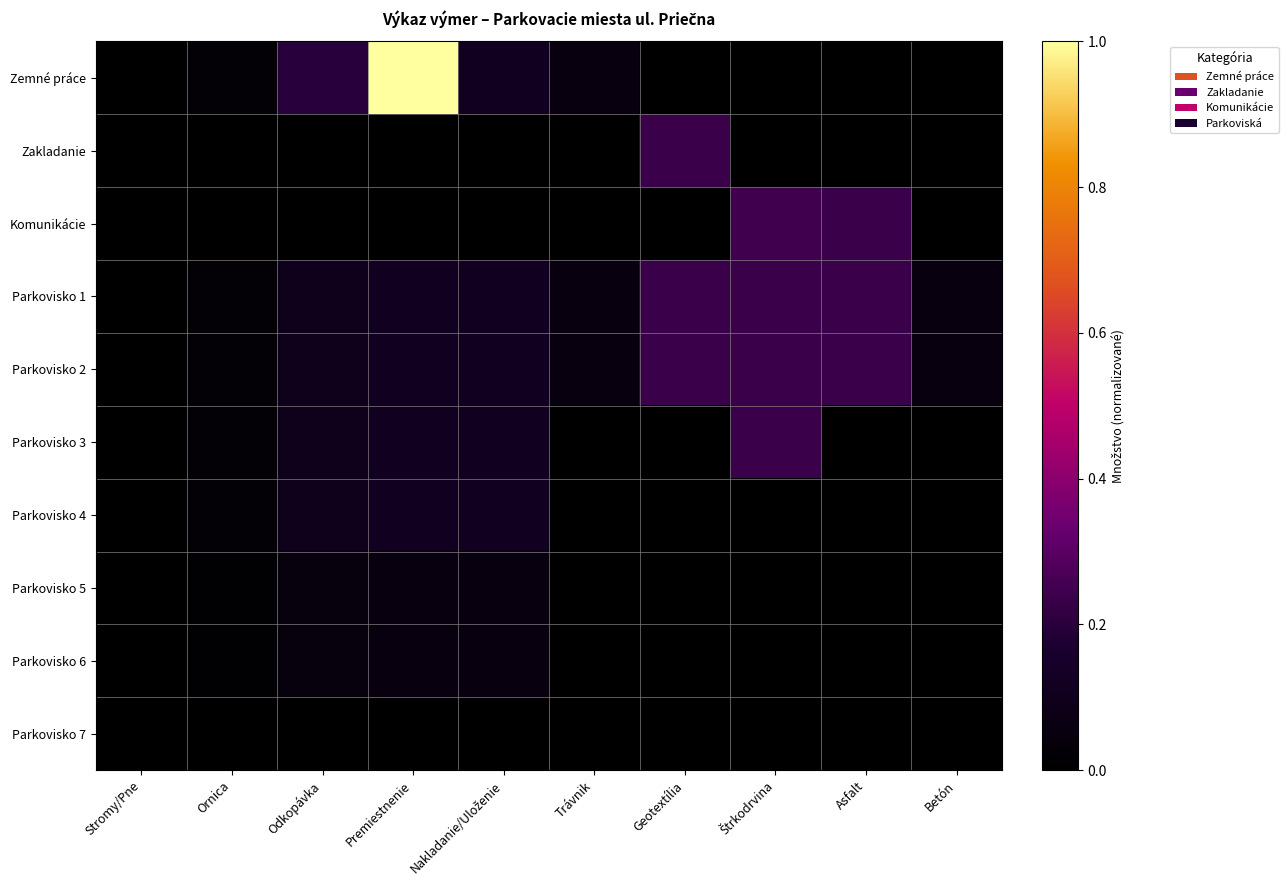

At which category is the sum across all series the highest?

Premiestnenie